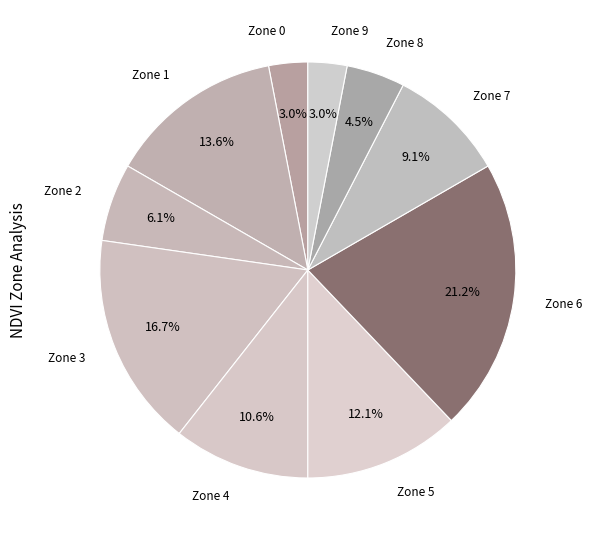

Which slice is the largest?

Zone 6